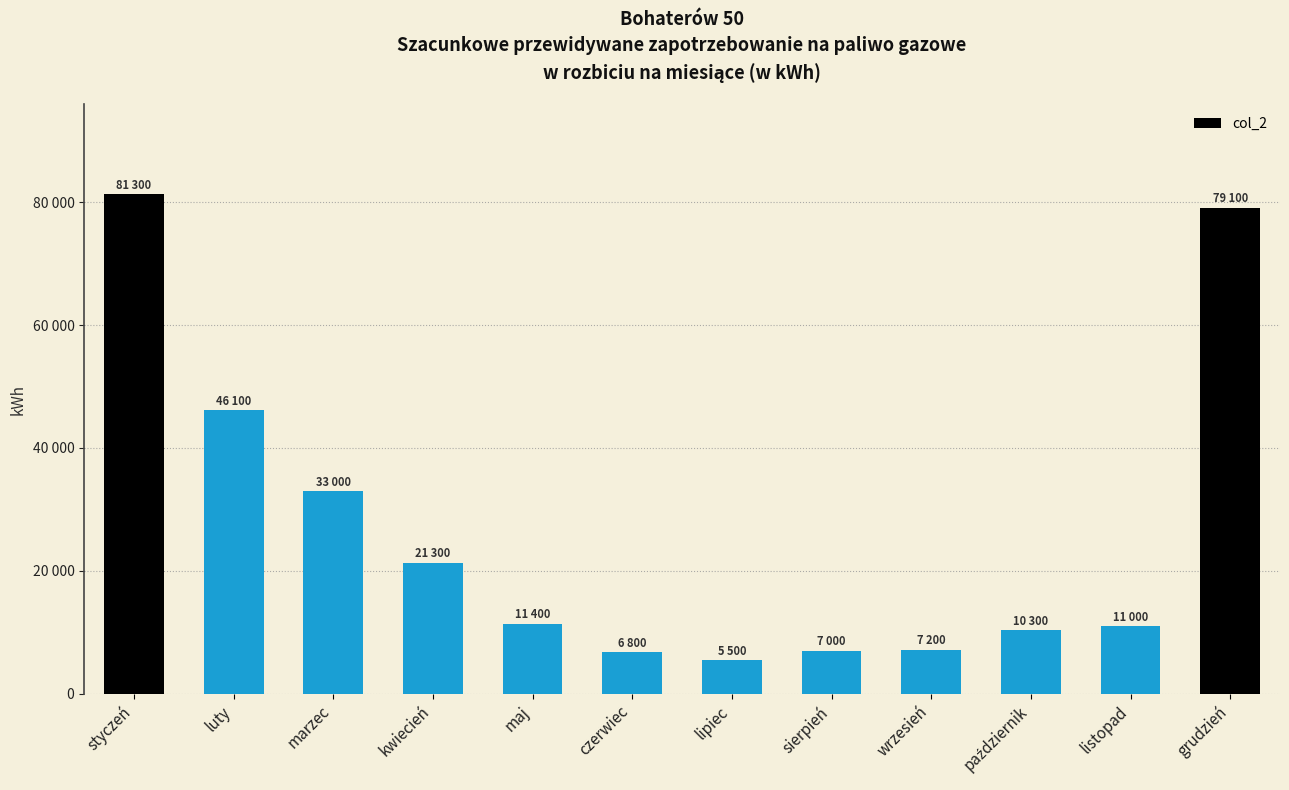

What position from the left is marzec?

3